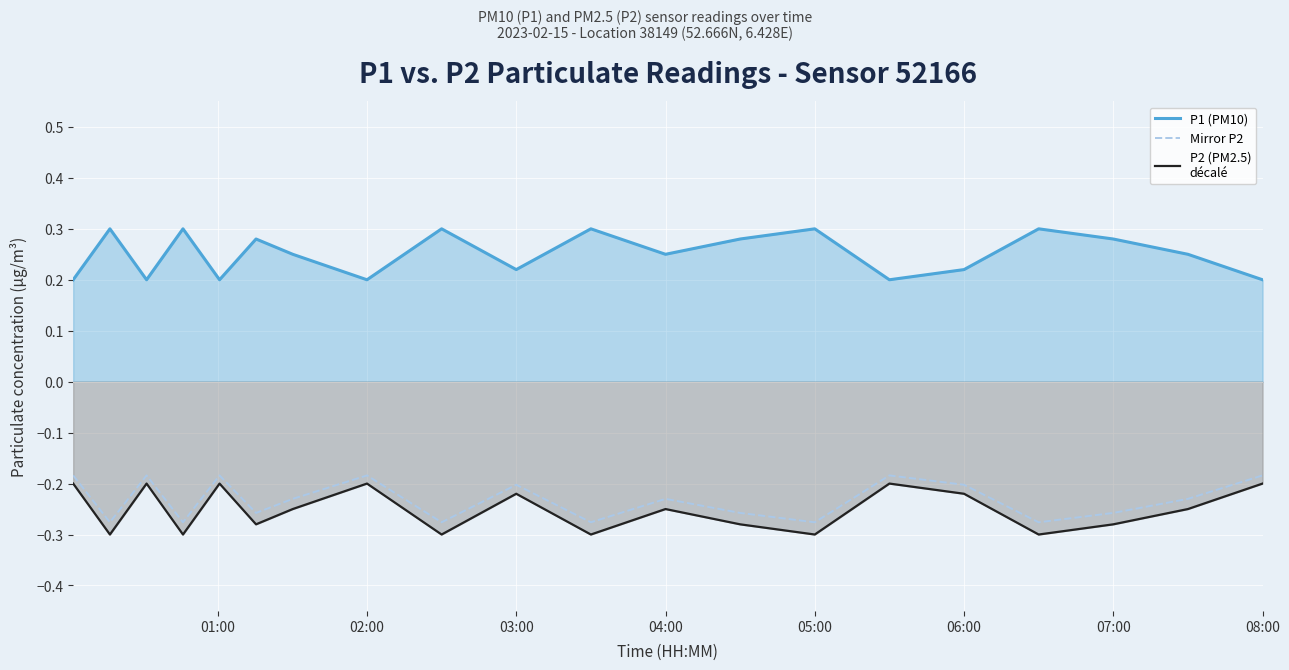

True or false: P1 (PM10) and Mirror P2 intersect in this chart.

False